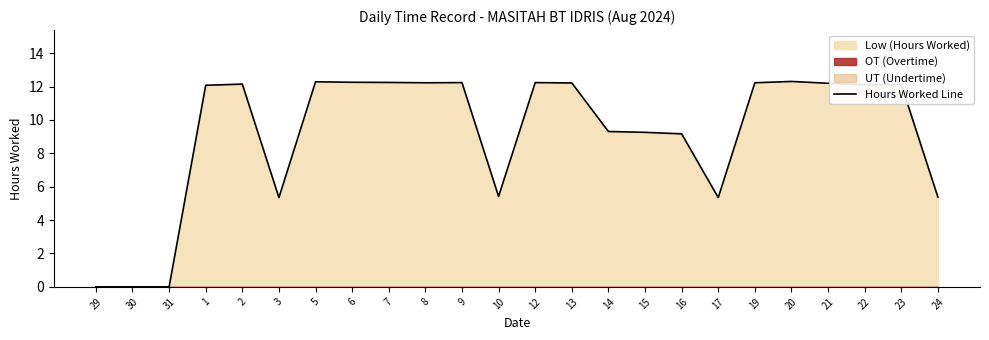

What is the difference between the values at 30 and 5?

12.3